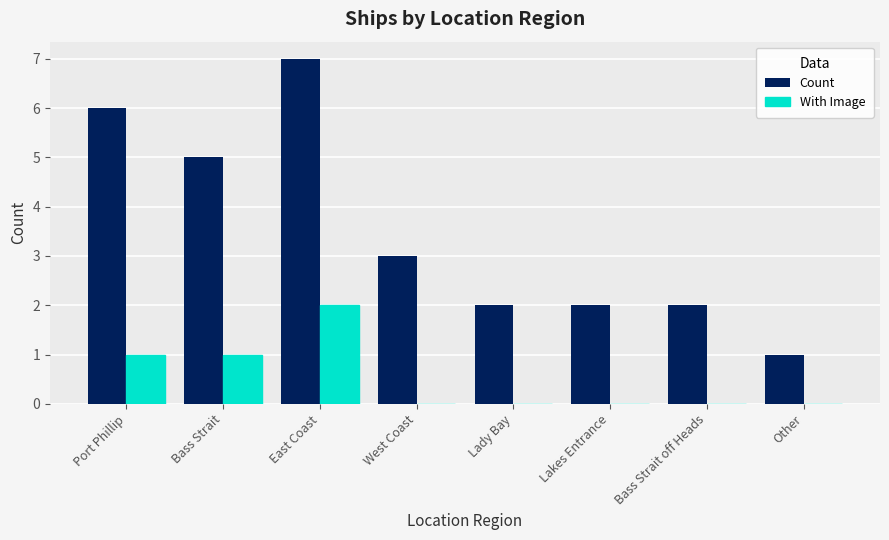

What is the approximate value of Count at Port Phillip?

6